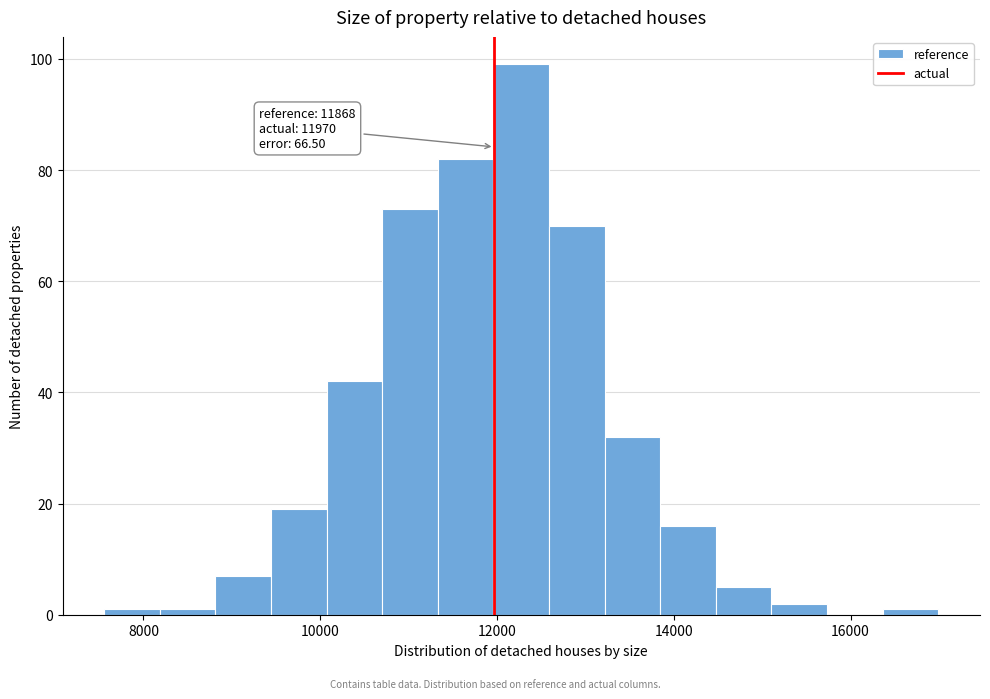

Around what value on the x-axis is the tallest bar? Give the approximate position of its centre, as read against the axis.

12200